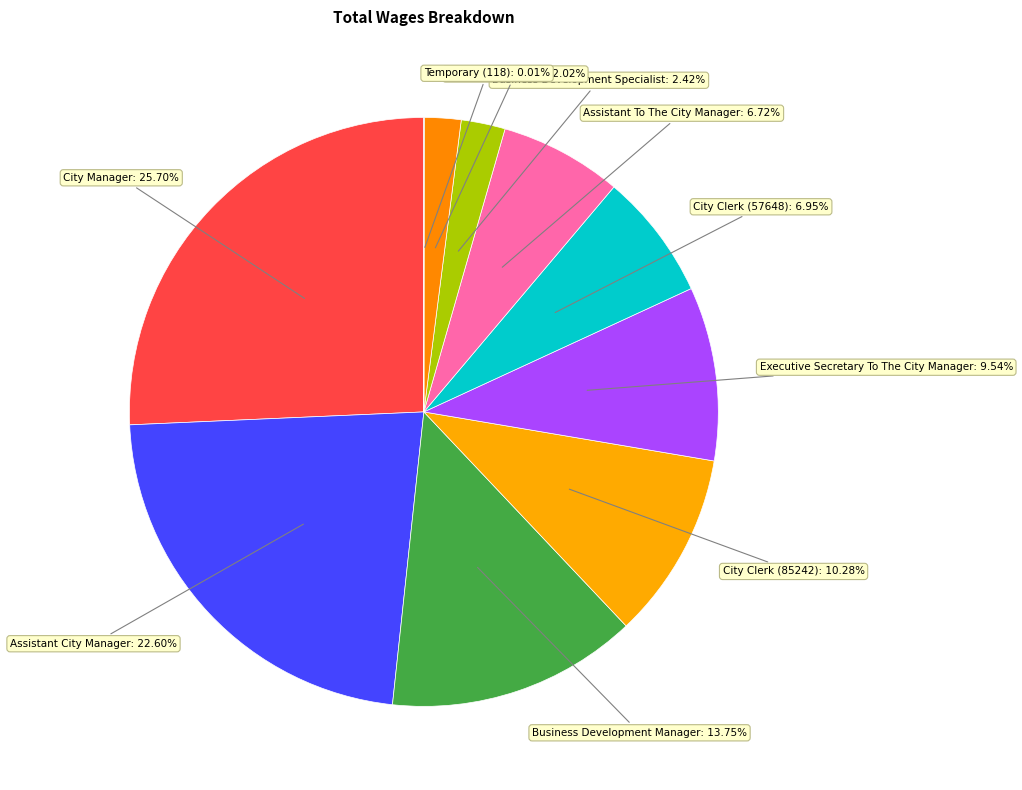

Count the number of slices in the pie.

10